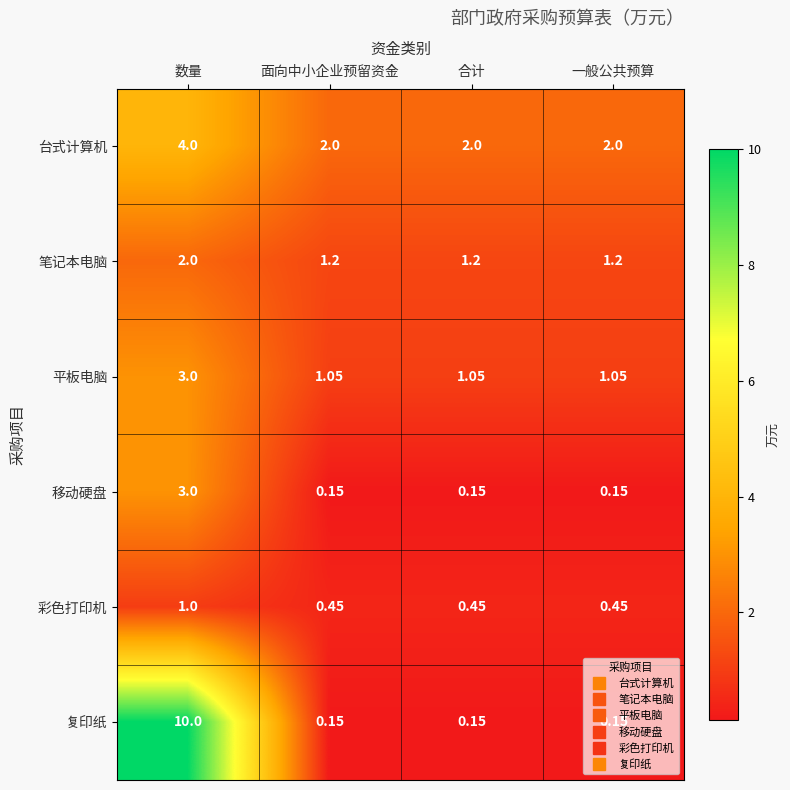

Which series has the largest range (max minus min)?

复印纸